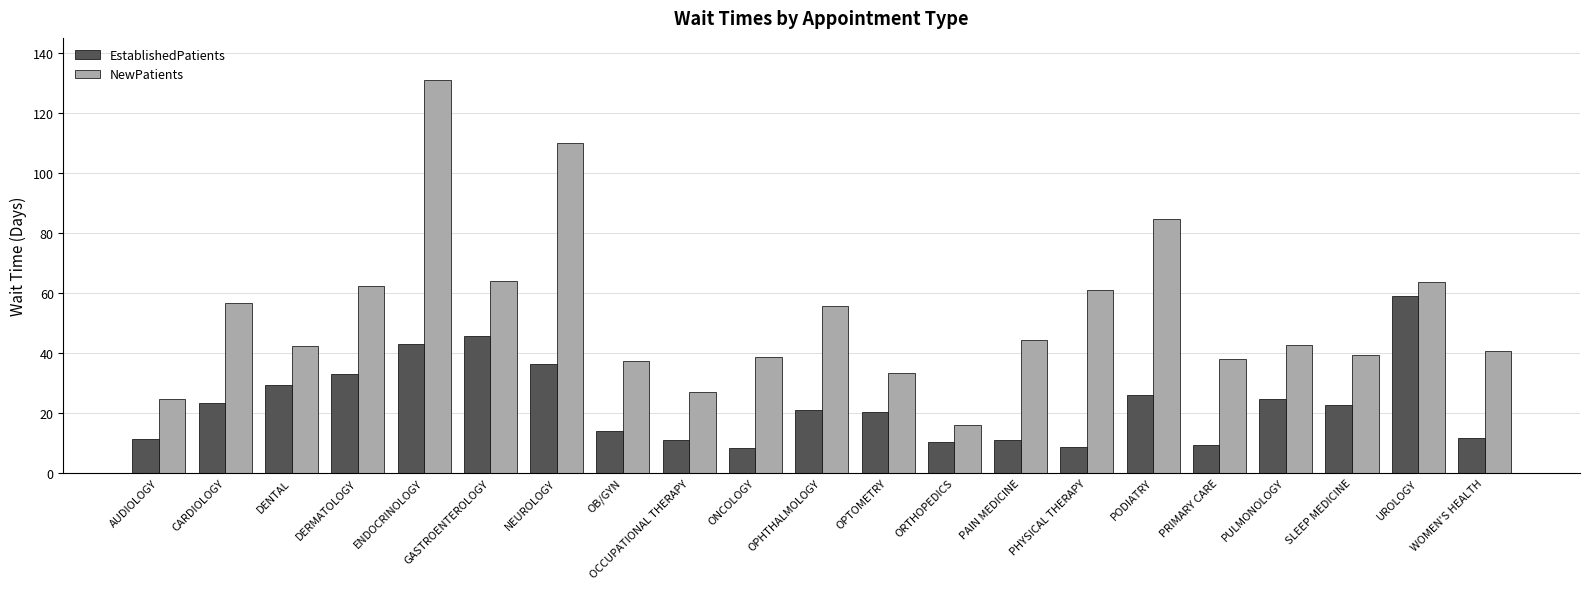

Does the chart contain any negative values?

No